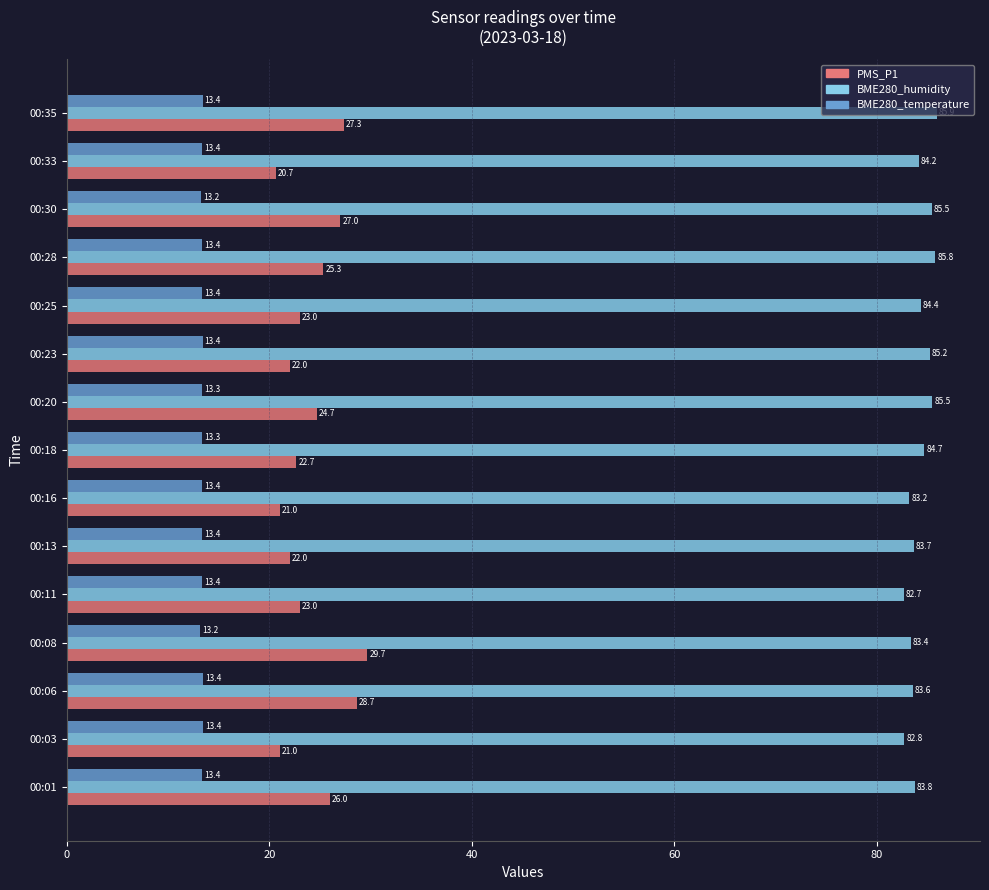

Count the number of categories in the chart.

15